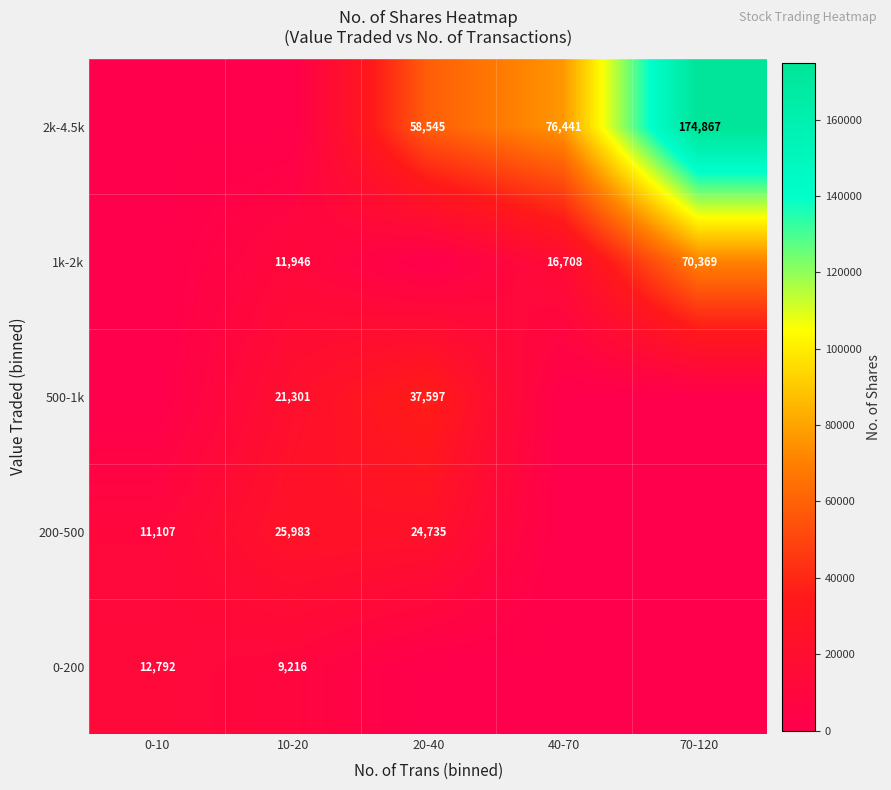

The value of 500-1k at 20-40 is 61486. True or false?

False